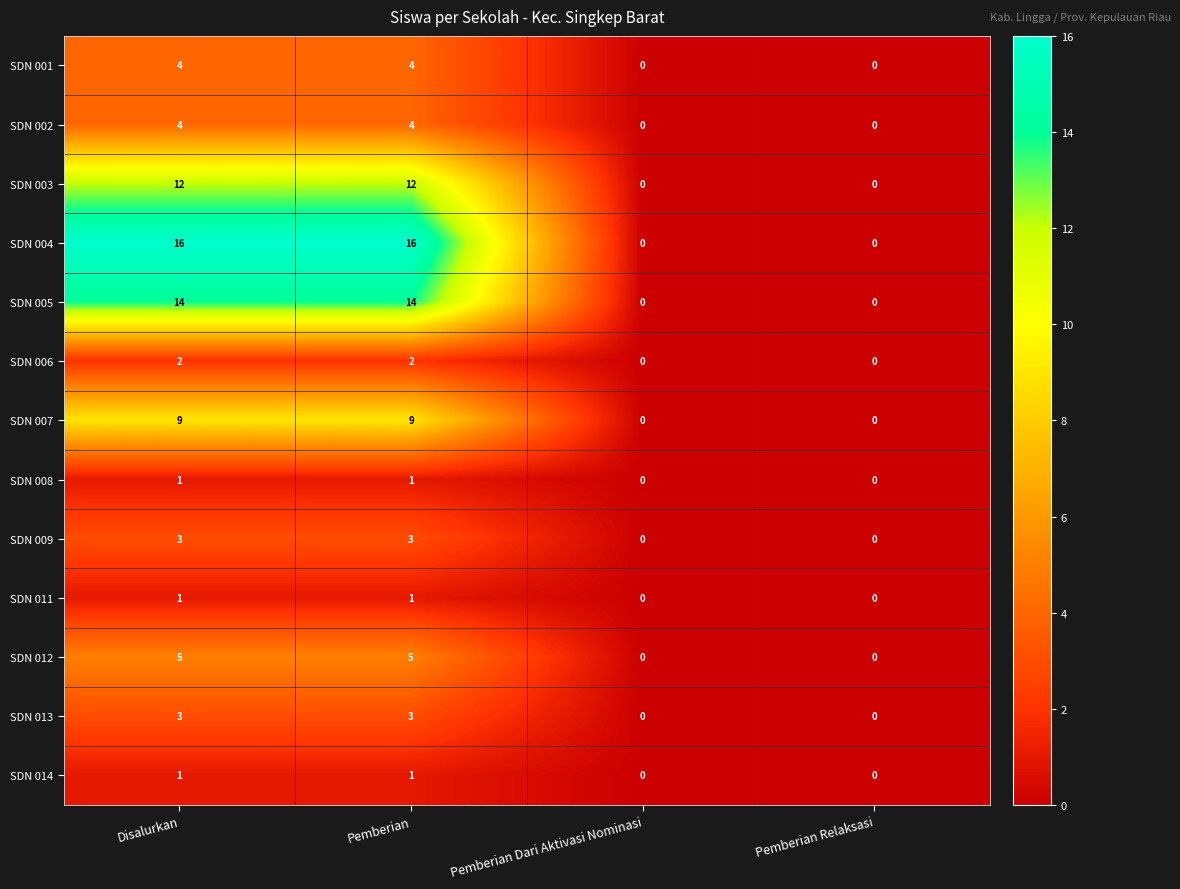

Read the SDN 001 value at Pemberian.

4